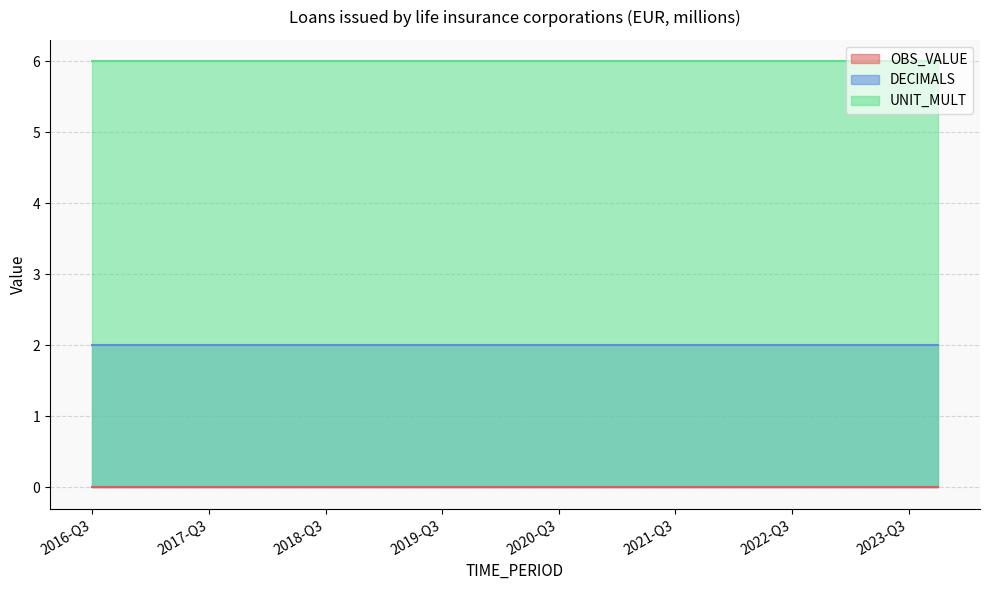

Reading right to left, what are all the values shown in this chart?

OBS_VALUE: 2023-Q4=0	2023-Q3=0	2023-Q2=0	2023-Q1=0	2022-Q4=0	2022-Q3=0	2022-Q2=0	2022-Q1=0	2021-Q4=0	2021-Q3=0	2021-Q2=0	2021-Q1=0	2020-Q4=0	2020-Q3=0	2020-Q2=0	2020-Q1=0	2019-Q4=0	2019-Q3=0	2019-Q2=0	2019-Q1=0	2018-Q4=0	2018-Q3=0	2018-Q2=0	2018-Q1=0	2017-Q4=0	2017-Q3=0	2017-Q2=0	2017-Q1=0	2016-Q4=0	2016-Q3=0
DECIMALS: 2023-Q4=2	2023-Q3=2	2023-Q2=2	2023-Q1=2	2022-Q4=2	2022-Q3=2	2022-Q2=2	2022-Q1=2	2021-Q4=2	2021-Q3=2	2021-Q2=2	2021-Q1=2	2020-Q4=2	2020-Q3=2	2020-Q2=2	2020-Q1=2	2019-Q4=2	2019-Q3=2	2019-Q2=2	2019-Q1=2	2018-Q4=2	2018-Q3=2	2018-Q2=2	2018-Q1=2	2017-Q4=2	2017-Q3=2	2017-Q2=2	2017-Q1=2	2016-Q4=2	2016-Q3=2
UNIT_MULT: 2023-Q4=6	2023-Q3=6	2023-Q2=6	2023-Q1=6	2022-Q4=6	2022-Q3=6	2022-Q2=6	2022-Q1=6	2021-Q4=6	2021-Q3=6	2021-Q2=6	2021-Q1=6	2020-Q4=6	2020-Q3=6	2020-Q2=6	2020-Q1=6	2019-Q4=6	2019-Q3=6	2019-Q2=6	2019-Q1=6	2018-Q4=6	2018-Q3=6	2018-Q2=6	2018-Q1=6	2017-Q4=6	2017-Q3=6	2017-Q2=6	2017-Q1=6	2016-Q4=6	2016-Q3=6